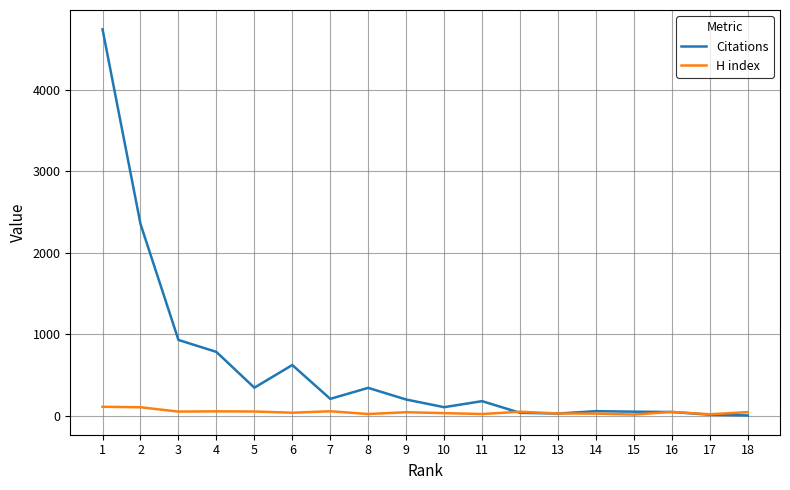

How many distinct data groups are displayed?

2